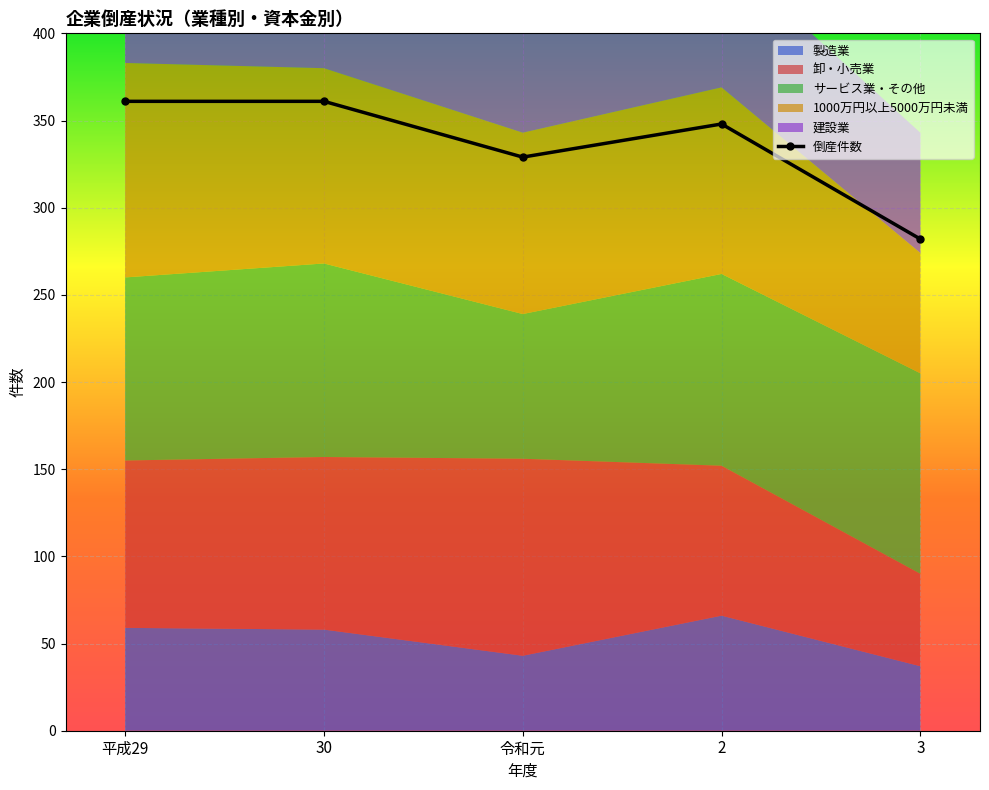

How many lines are shown in the chart?

1